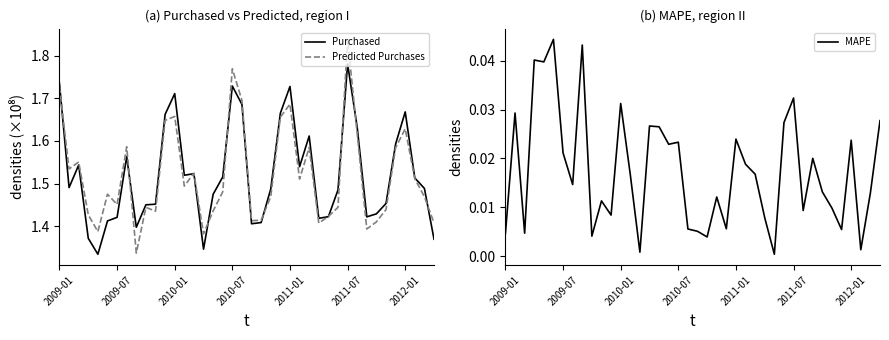

At which label does Predicted Purchases reach its peak?

2011-07